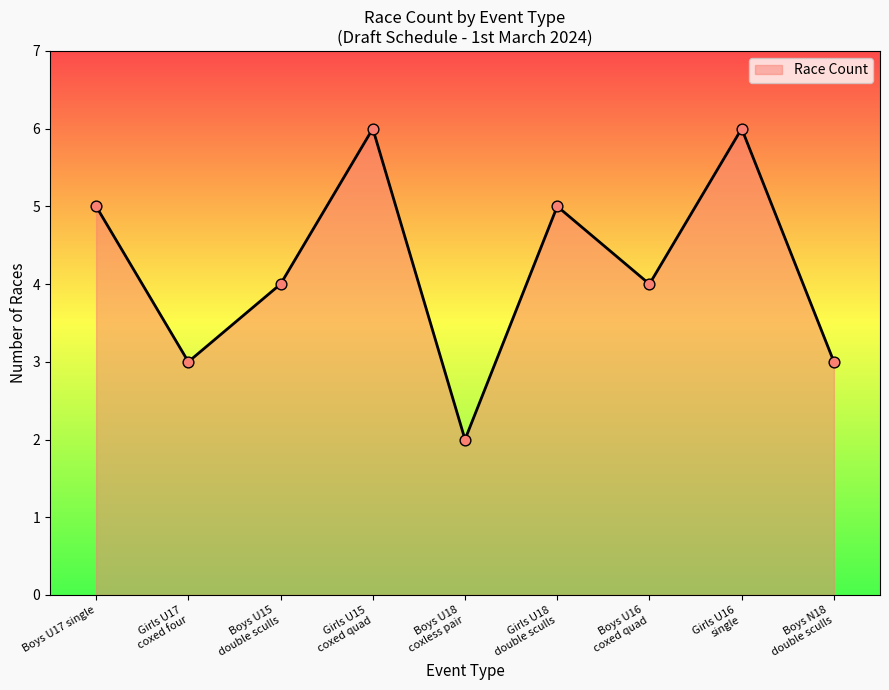

What position from the left is Boys U17 single?

1